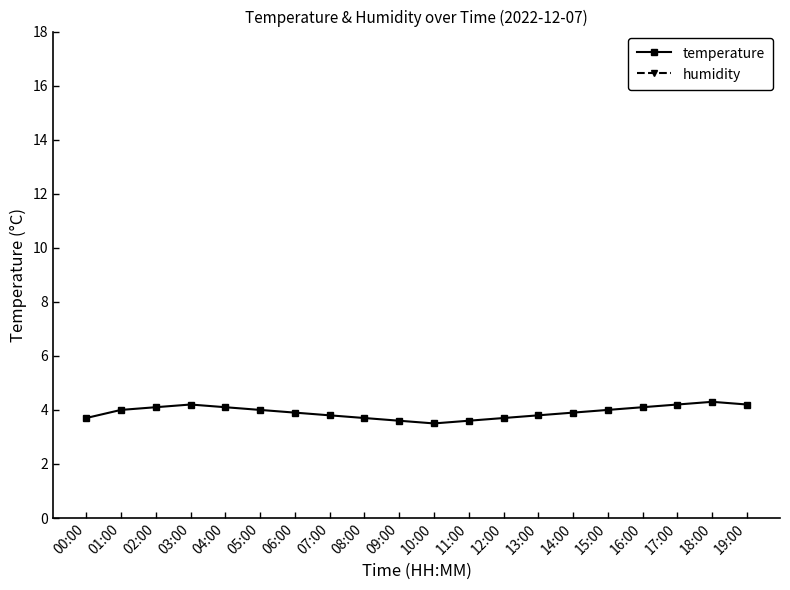

What is the difference between the highest and lowest values at 07:00?

96.1